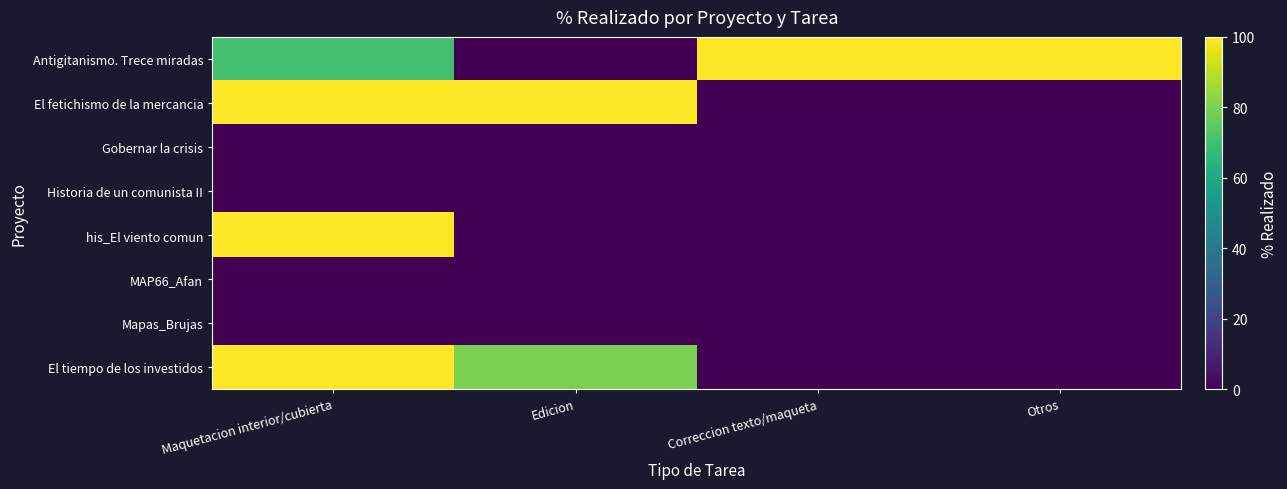

Reading left to right, what are all the values shown in this chart?

Antigitanismo. Trece miradas: Maquetacion interior/cubierta=70	Edicion=0	Correccion texto/maqueta=100	Otros=100
El fetichismo de la mercancia: Maquetacion interior/cubierta=100	Edicion=100	Correccion texto/maqueta=0	Otros=0
Gobernar la crisis: Maquetacion interior/cubierta=0	Edicion=0	Correccion texto/maqueta=0	Otros=0
Historia de un comunista II: Maquetacion interior/cubierta=0	Edicion=0	Correccion texto/maqueta=0	Otros=0
his_El viento comun: Maquetacion interior/cubierta=100	Edicion=0	Correccion texto/maqueta=0	Otros=0
MAP66_Afan: Maquetacion interior/cubierta=0	Edicion=0	Correccion texto/maqueta=0	Otros=0
Mapas_Brujas: Maquetacion interior/cubierta=0	Edicion=0	Correccion texto/maqueta=0	Otros=0
El tiempo de los investidos: Maquetacion interior/cubierta=100	Edicion=80	Correccion texto/maqueta=0	Otros=0